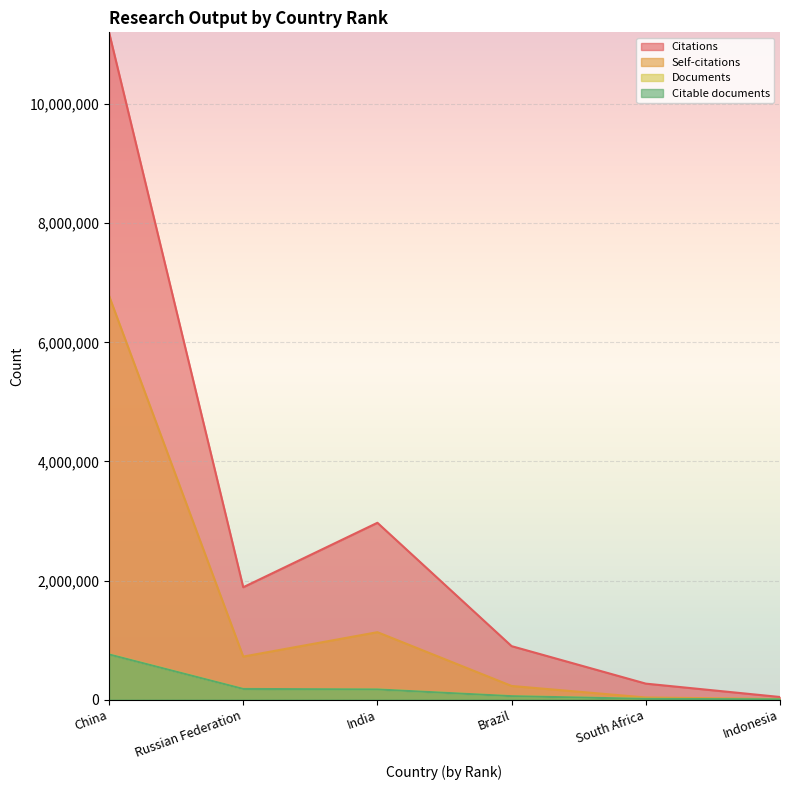

What is the value of the Documents point at the 2nd from the left?

179812